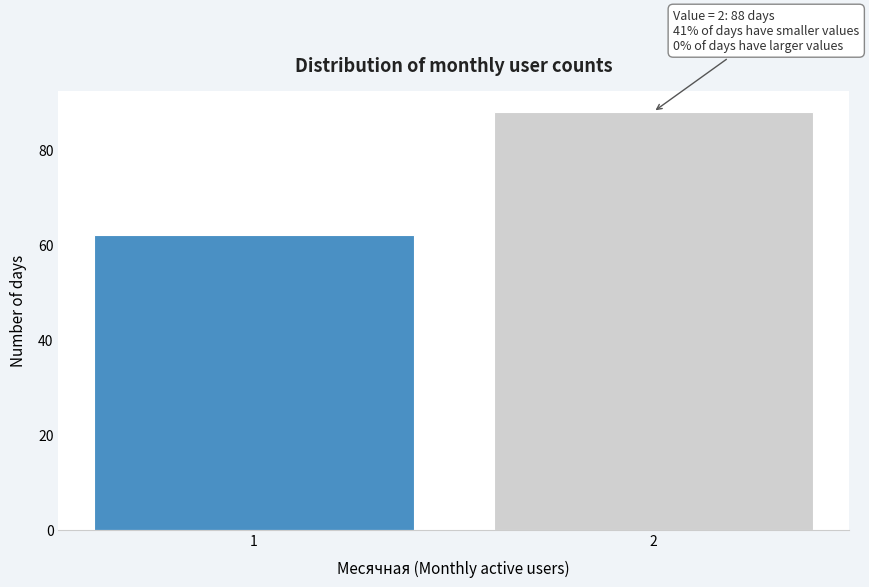

Reading left to right, extract all data points from this chart.

62	88